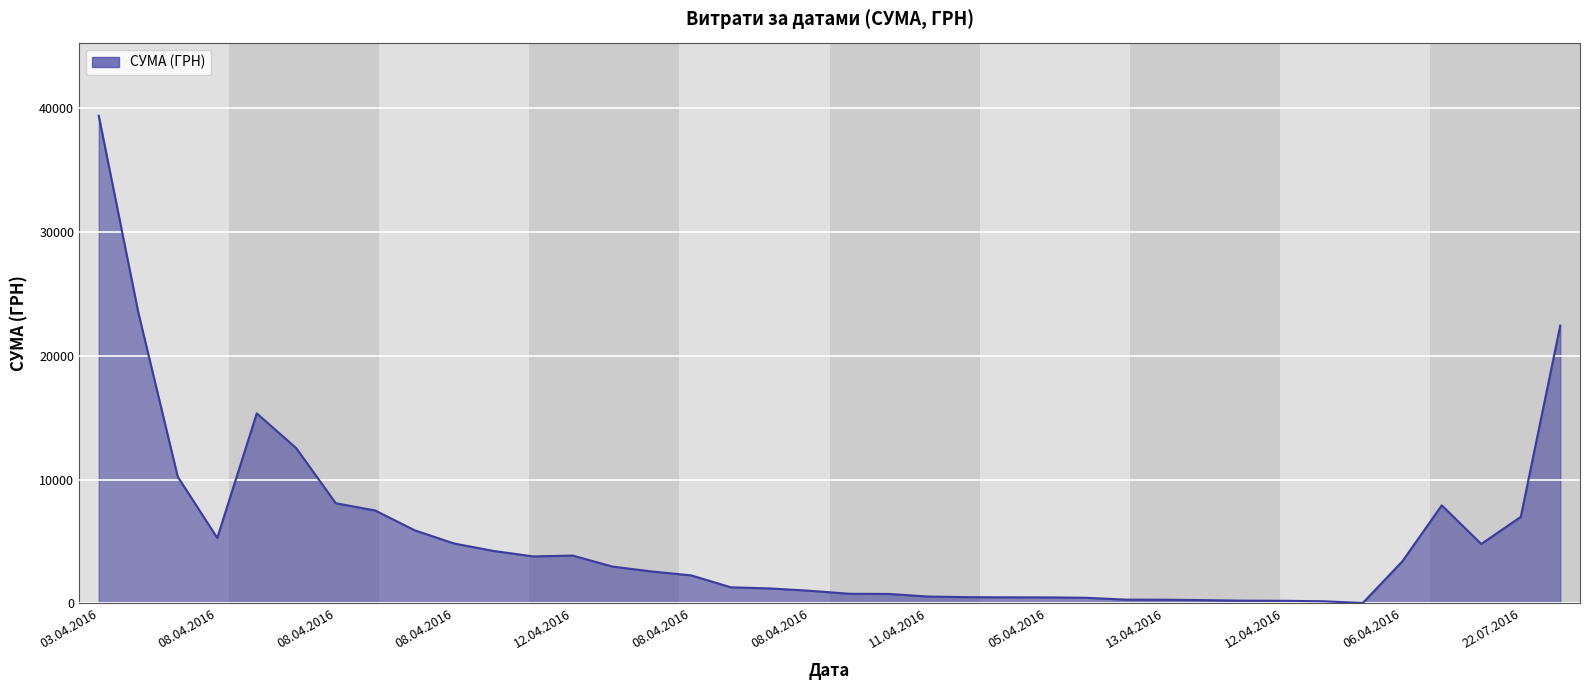

What is the maximum value shown in the chart?

39389.0